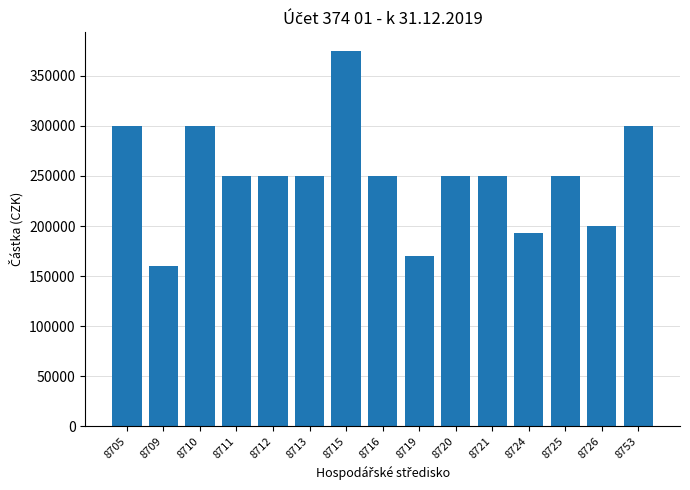

What is the maximum value shown in the chart?

375000